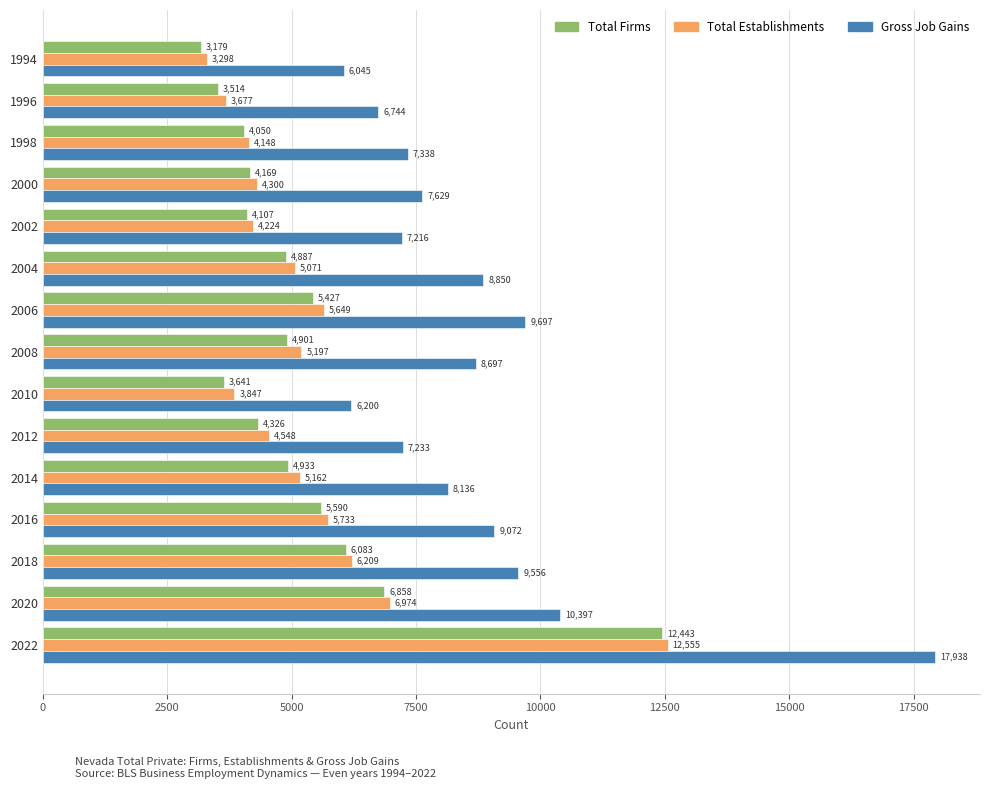

What is the spread (max minus min) of values at 2016?

3482